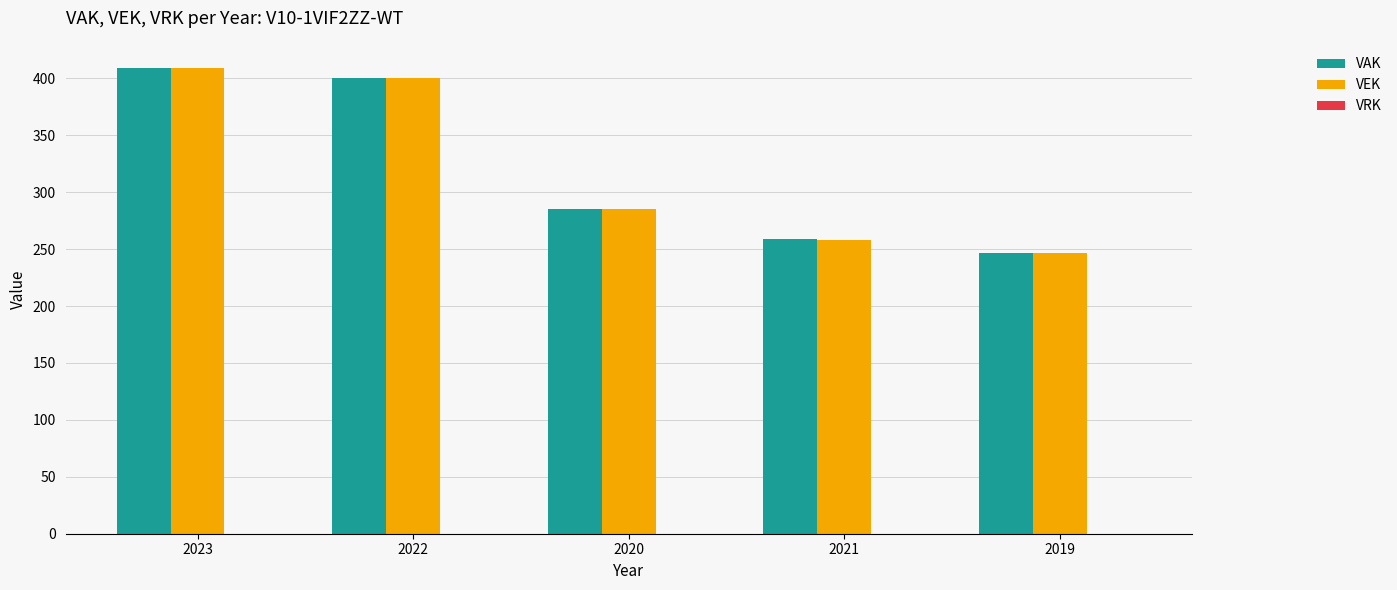

What position from the left is 2019?

5